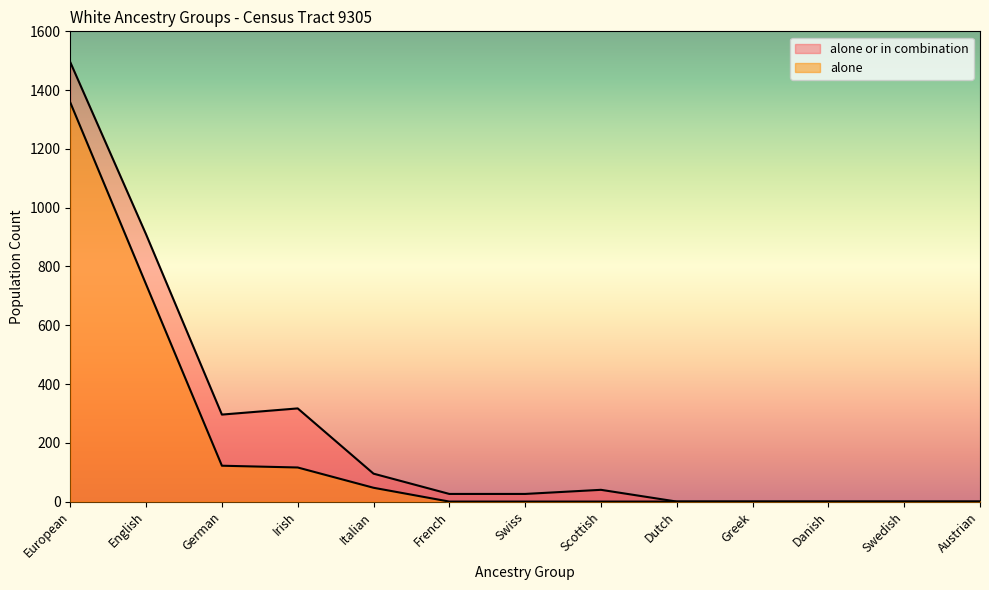

How many lines are shown in the chart?

2